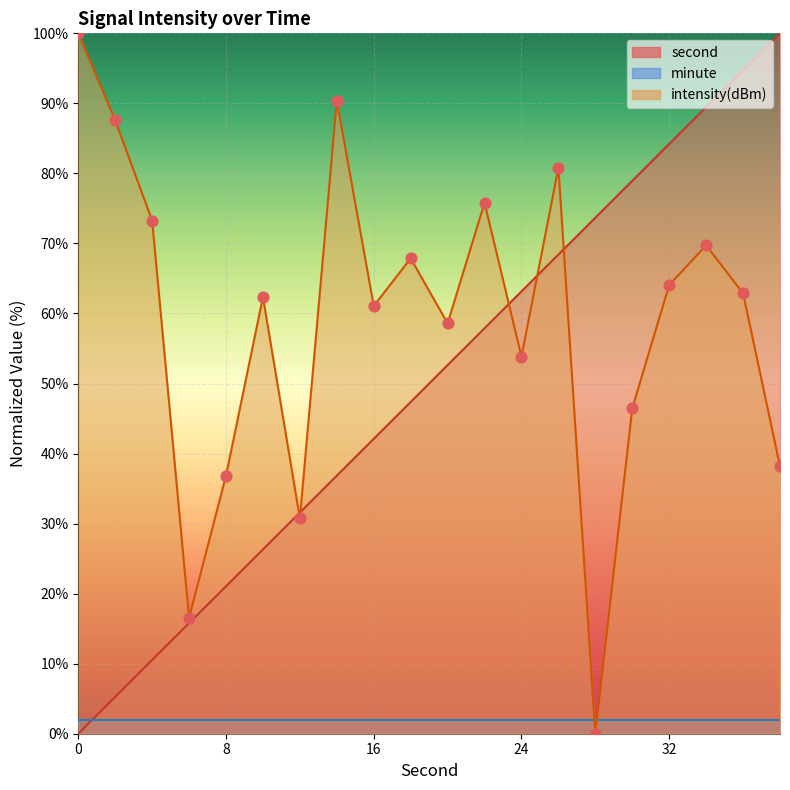

At how many categories does at least one series exceed 86?

6